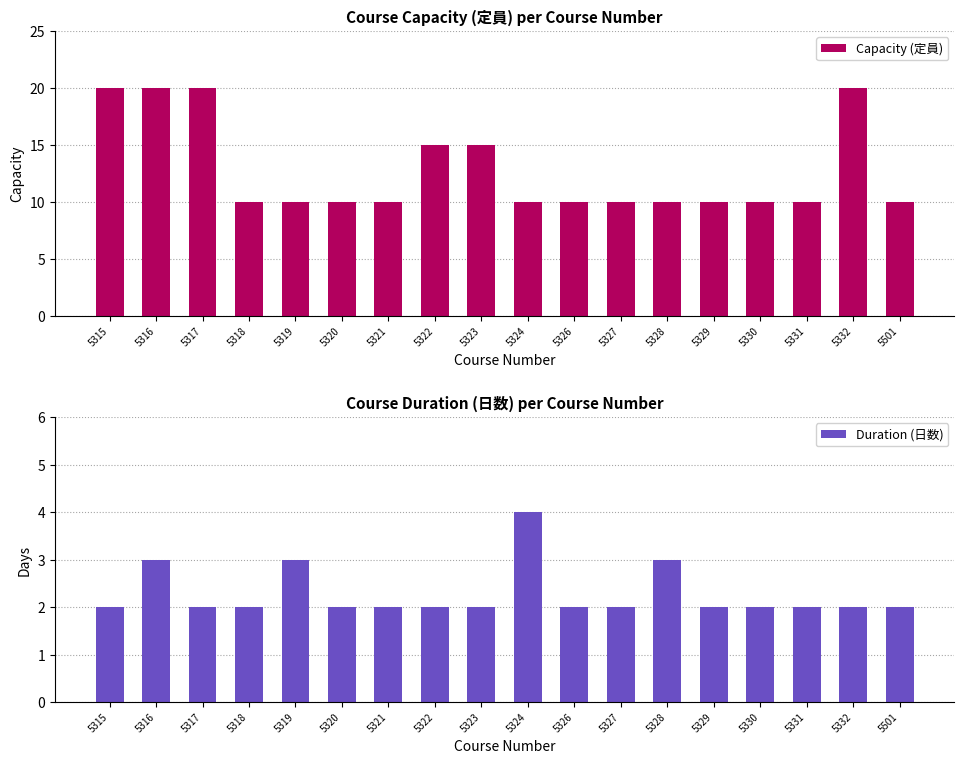

Reading left to right, extract all data points from this chart.

Capacity (定員): 5315=20	5316=20	5317=20	5318=10	5319=10	5320=10	5321=10	5322=15	5323=15	5324=10	5326=10	5327=10	5328=10	5329=10	5330=10	5331=10	5332=20	5501=10
Duration (日数): 5315=2	5316=3	5317=2	5318=2	5319=3	5320=2	5321=2	5322=2	5323=2	5324=4	5326=2	5327=2	5328=3	5329=2	5330=2	5331=2	5332=2	5501=2